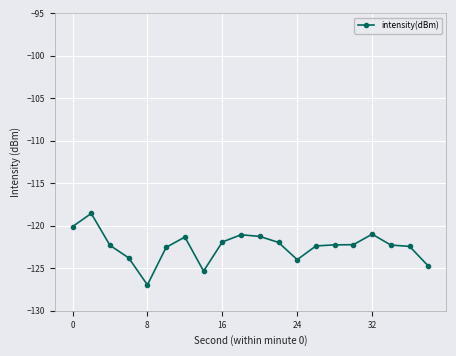

What is the value of the 10th point from the left?

-121.1